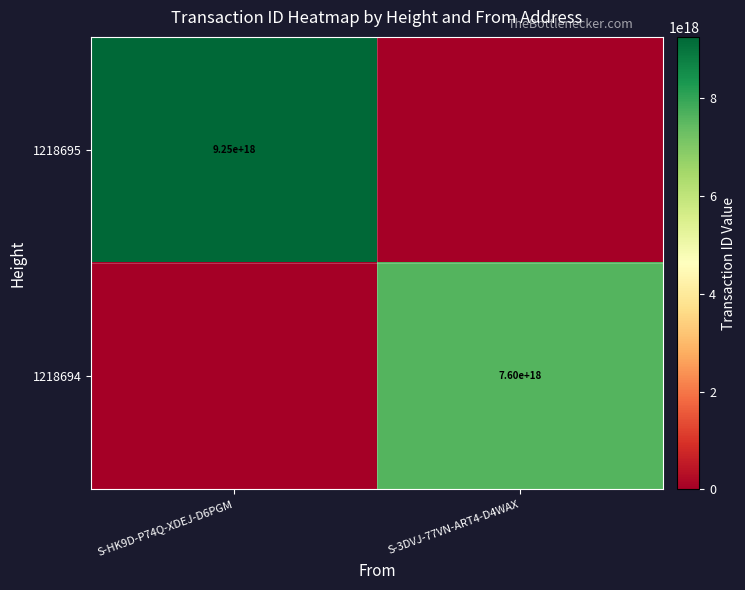

Which has a higher value, S-HK9D-P74Q-XDEJ-D6PGM or S-3DVJ-77VN-ART4-D4WAX?

S-HK9D-P74Q-XDEJ-D6PGM